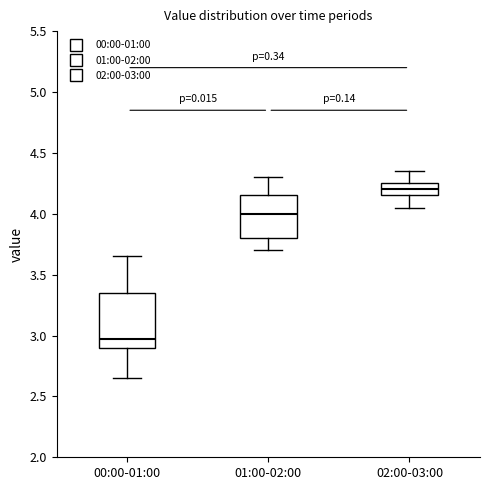

Reading left to right, read every box against the y-axis: the position of its median line, the range the box covers, and the ends of its whiskers. The values are not printed on the chart, so give them approximately, as read against the axis.

00:00-01:00: median 2.95, box 2.90 to 3.35, whiskers 2.65 to 3.65
01:00-02:00: median 4.00, box 3.80 to 4.15, whiskers 3.70 to 4.30
02:00-03:00: median 4.20, box 4.15 to 4.25, whiskers 4.05 to 4.35